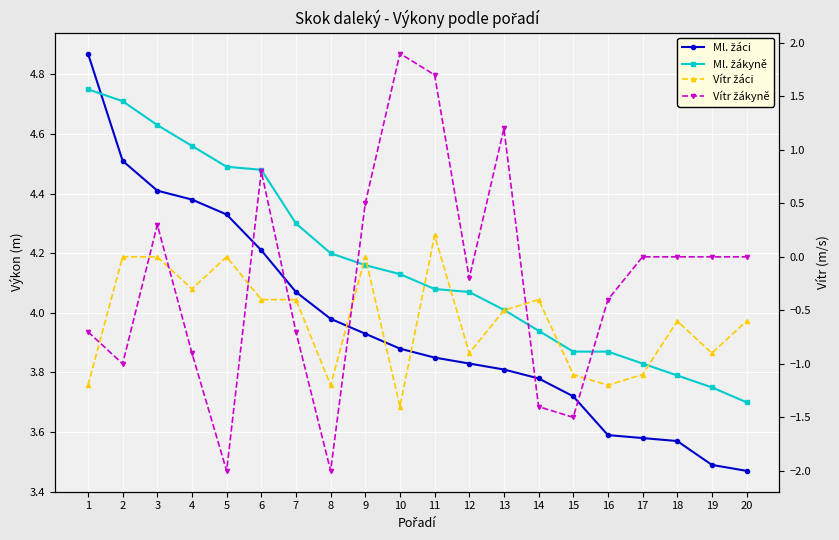

Where is the first local maximum for Vítr žáci?

5